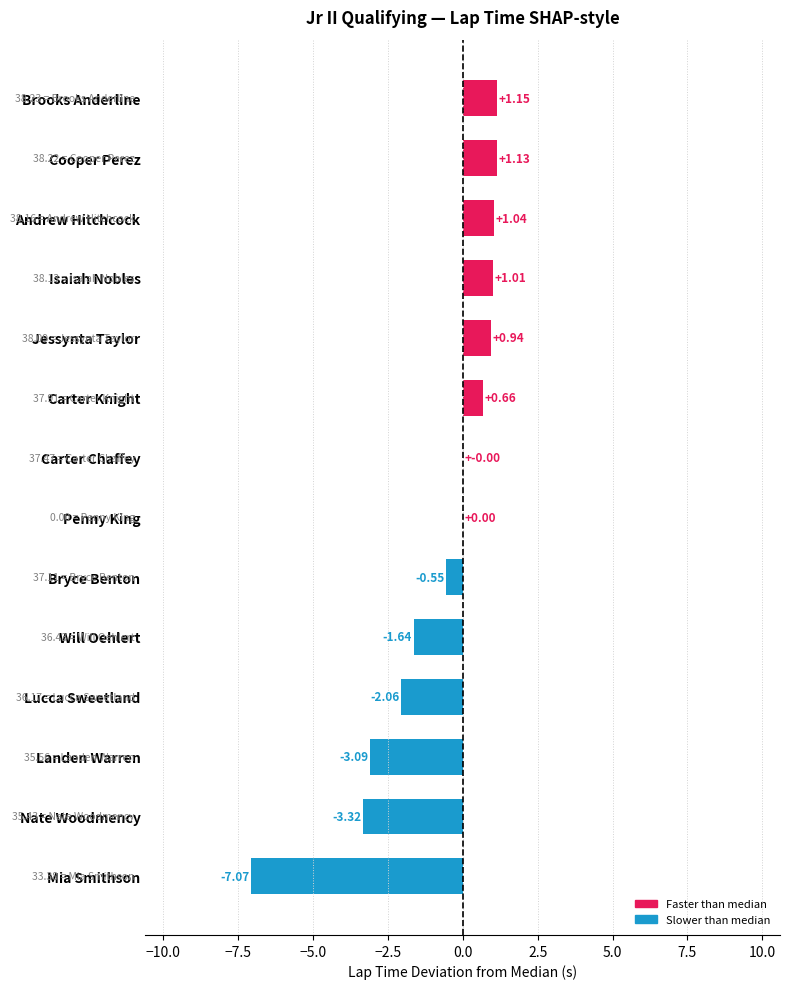

How many data points does each series have?

14